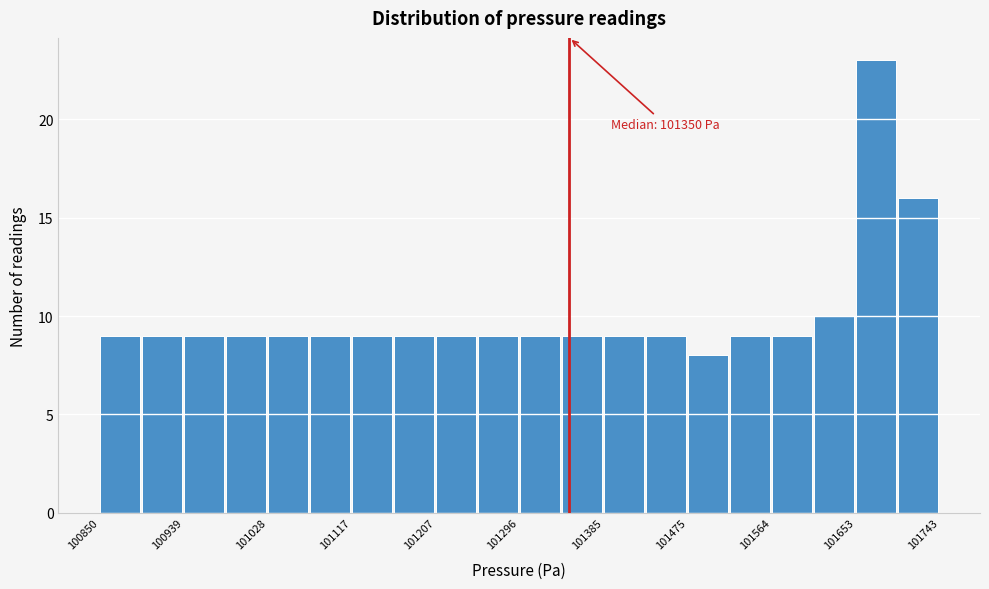

Which range on the x-axis has the tallest bar?

101650 to 101700